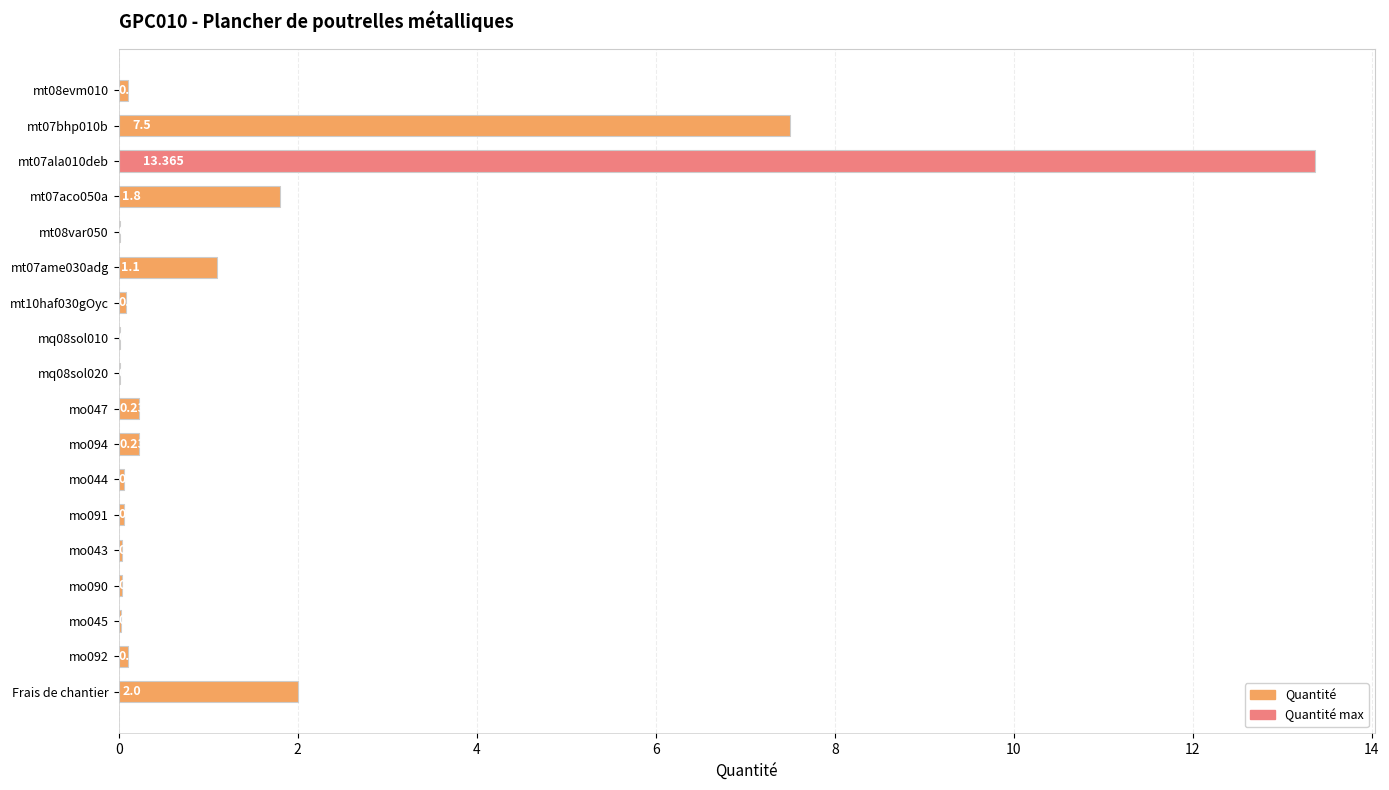

Which category has the highest value across all series?

mt07ala010deb